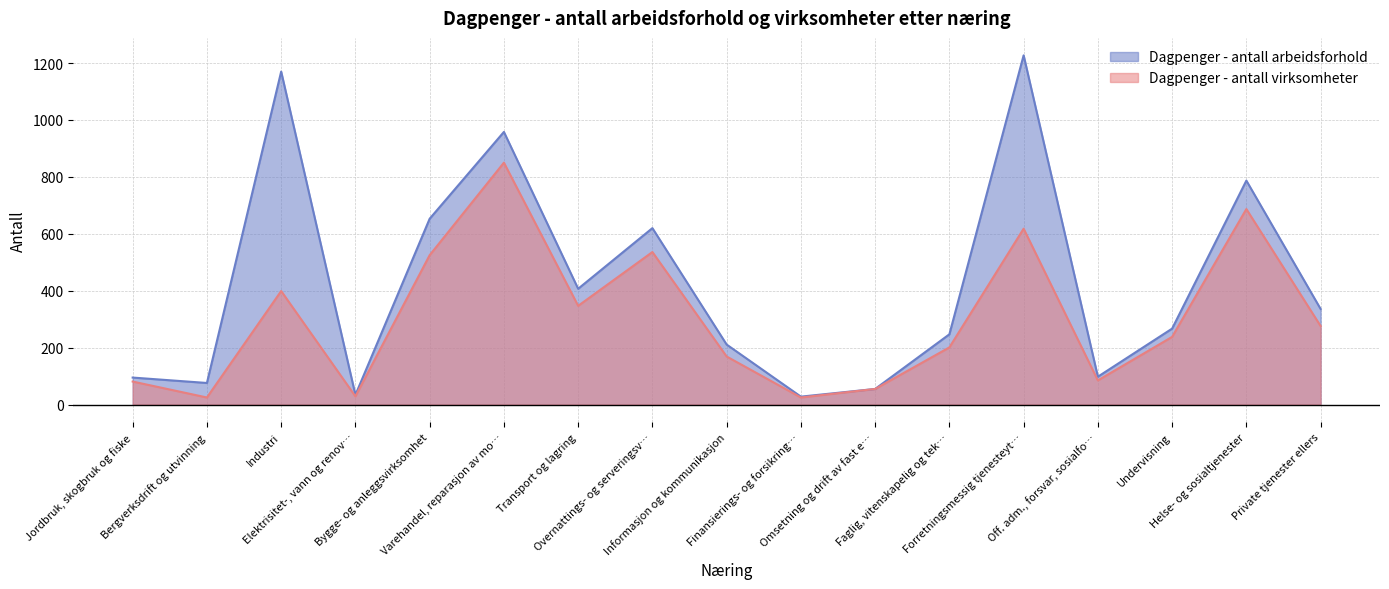

Between Faglig, vitenskapelig og tek… and Off. adm., forsvar, sosialfo…, which series saw the biggest shift?

Dagpenger - antall arbeidsforhold